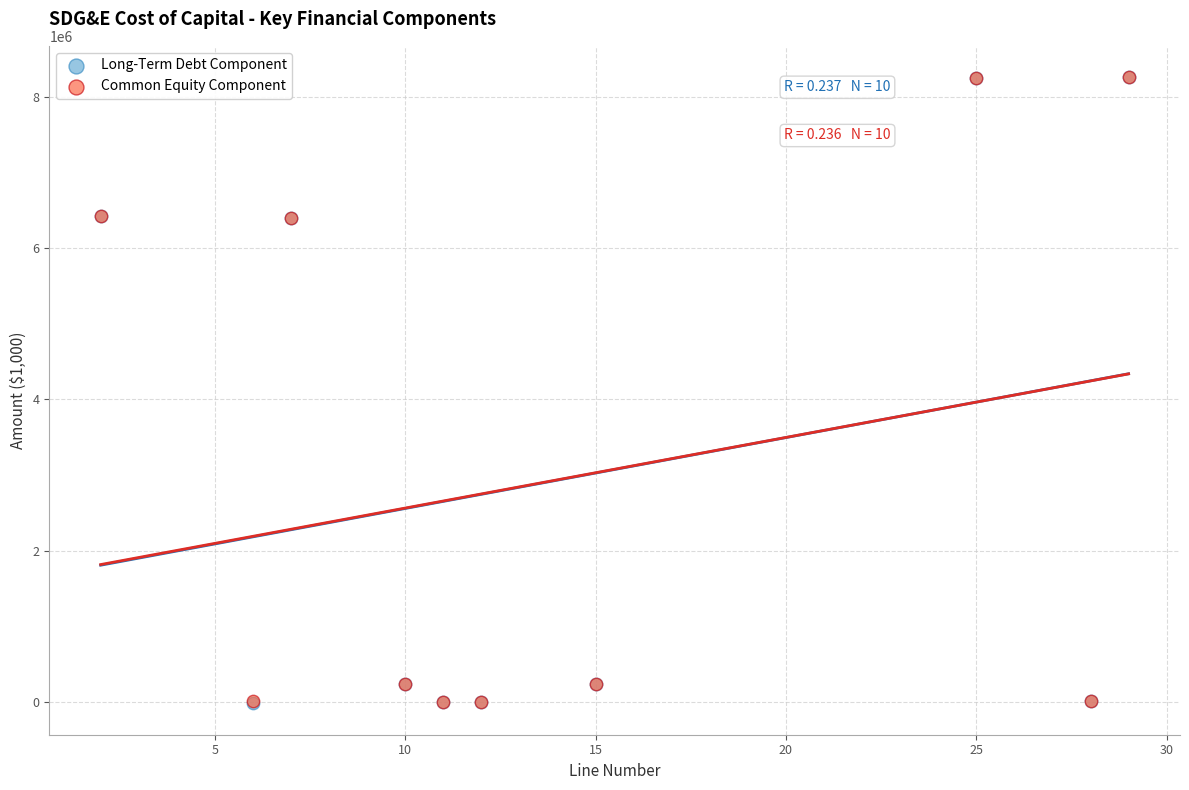

What are all the series names shown in the legend?

Long-Term Debt Component, Common Equity Component